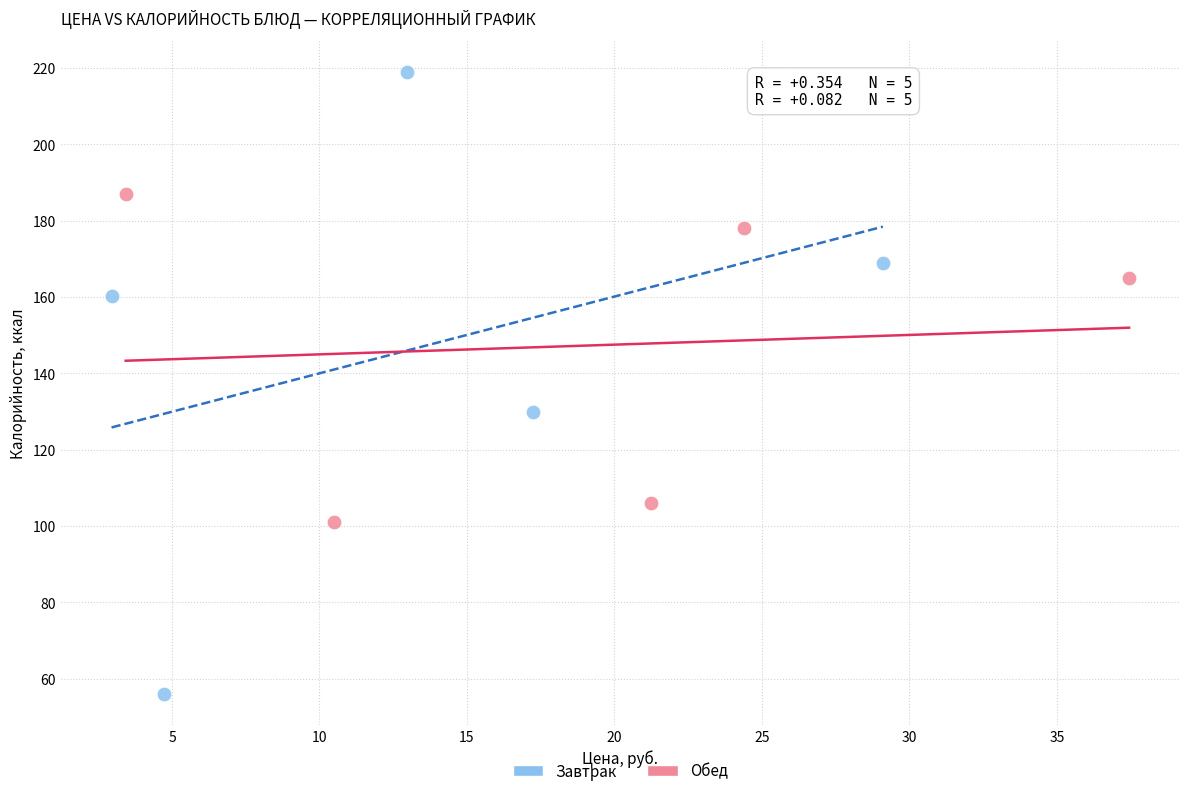

Which series contains the lowest Y value?

Завтрак